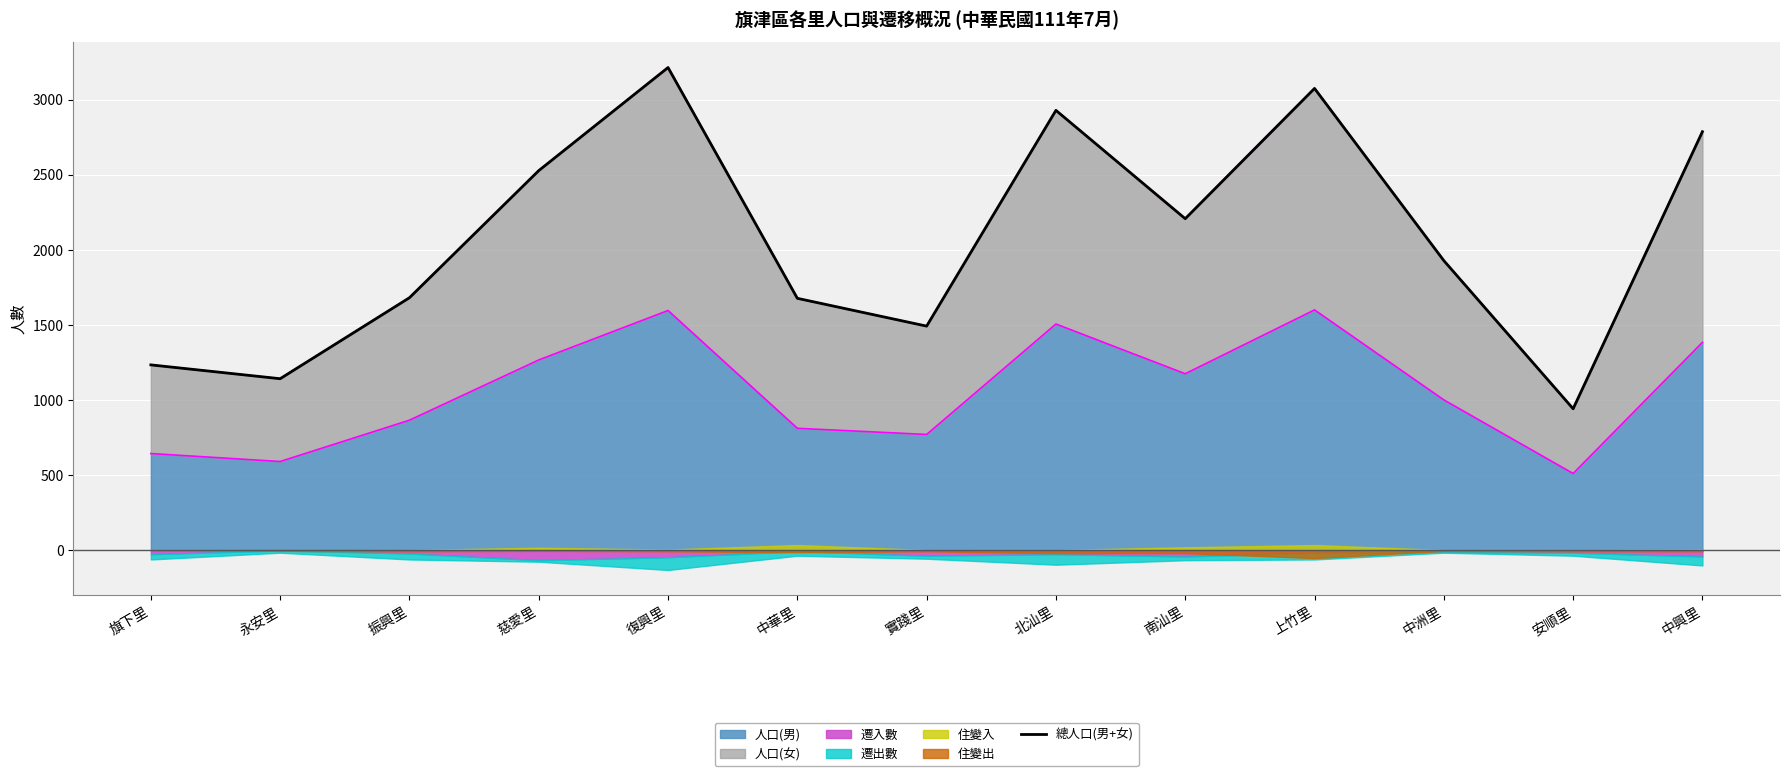

At which label does the data first exceed 1929?

慈愛里